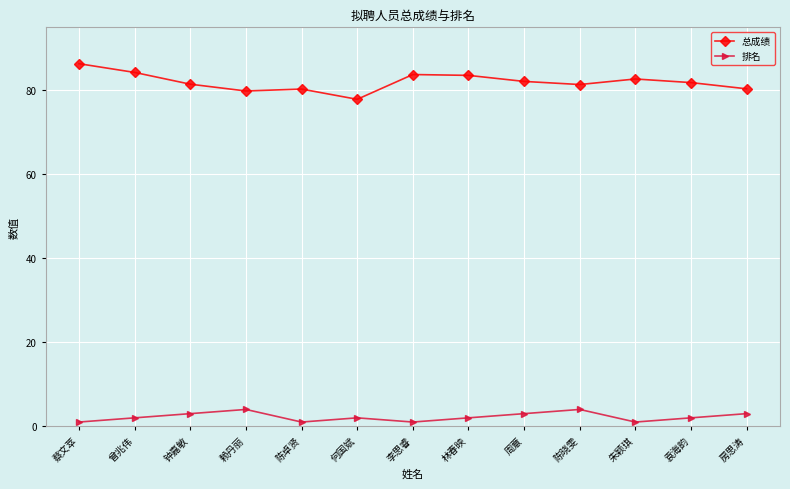

How many categories are shown in the chart?

13